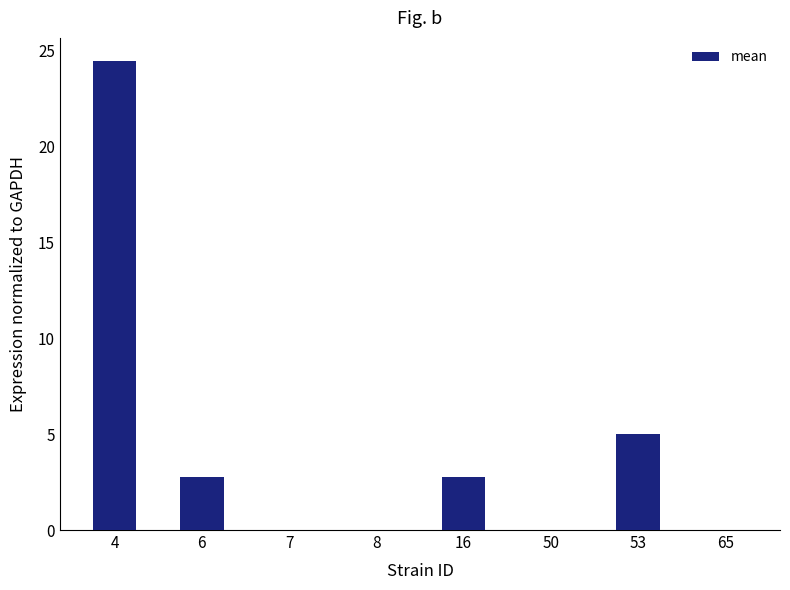

What is the sum of all values?

35.0